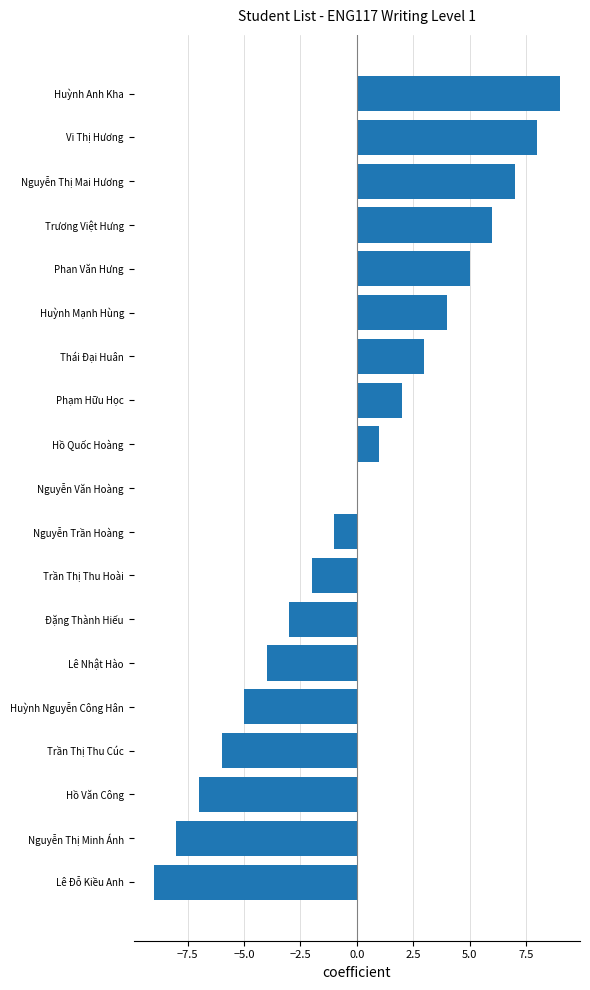

How many categories are shown in the chart?

19